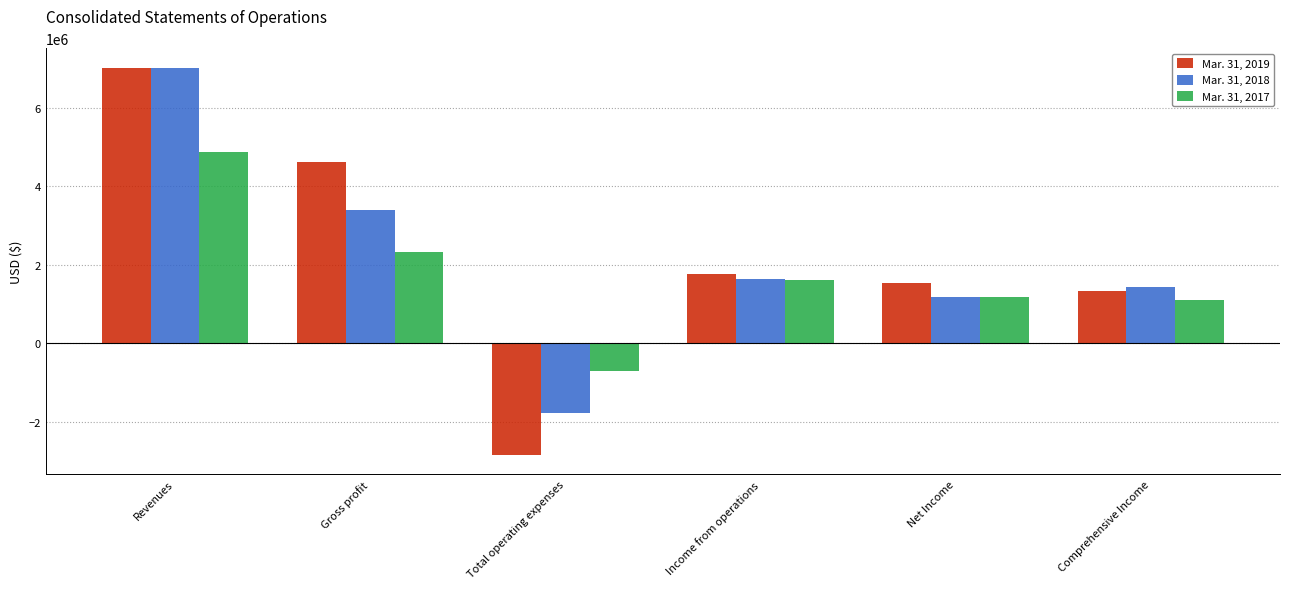

How many values in the Mar. 31, 2018 series are below 1632266?

3